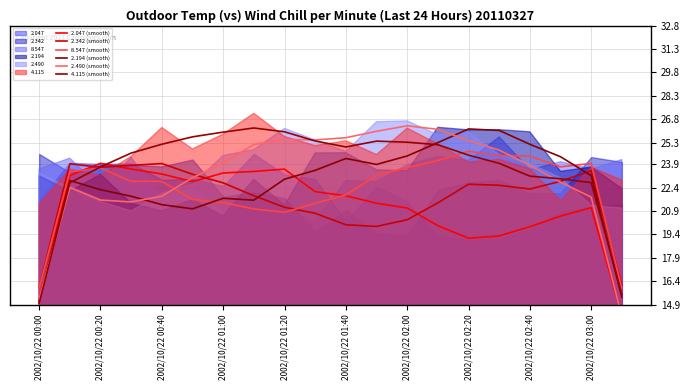

True or false: 4.115 (smooth) has a value of 25.0 at 2002/10/22 01:40.

True